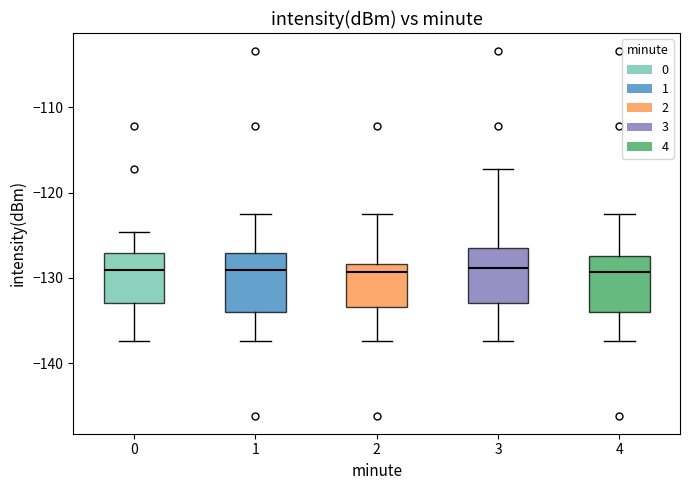

Reading left to right, read every box against the y-axis: the position of its median line, the range the box covers, and the ends of its whiskers. The values are not printed on the chart, so give them approximately, as read against the axis.

0: median -129, box -133 to -127, whiskers -137 to -125
1: median -129, box -134 to -127, whiskers -137 to -122
2: median -129, box -133 to -128, whiskers -137 to -122
3: median -129, box -133 to -126, whiskers -137 to -117
4: median -129, box -134 to -127, whiskers -137 to -122